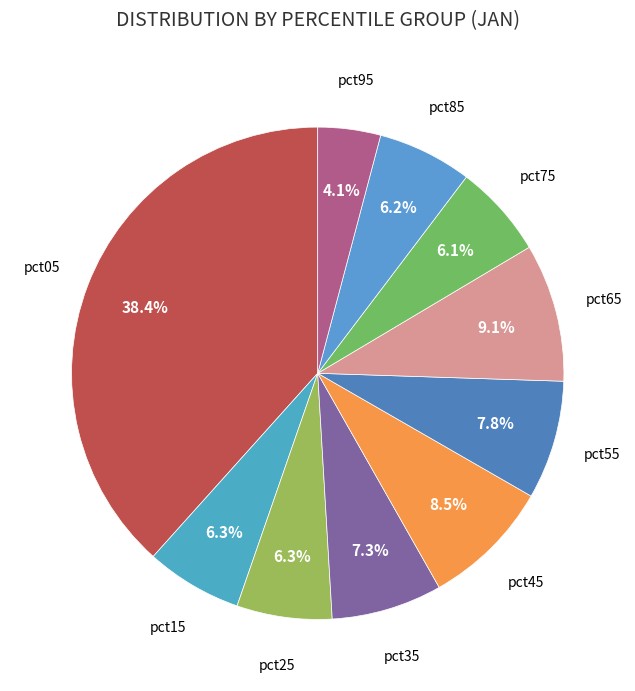

How many slices are in this pie chart?

10